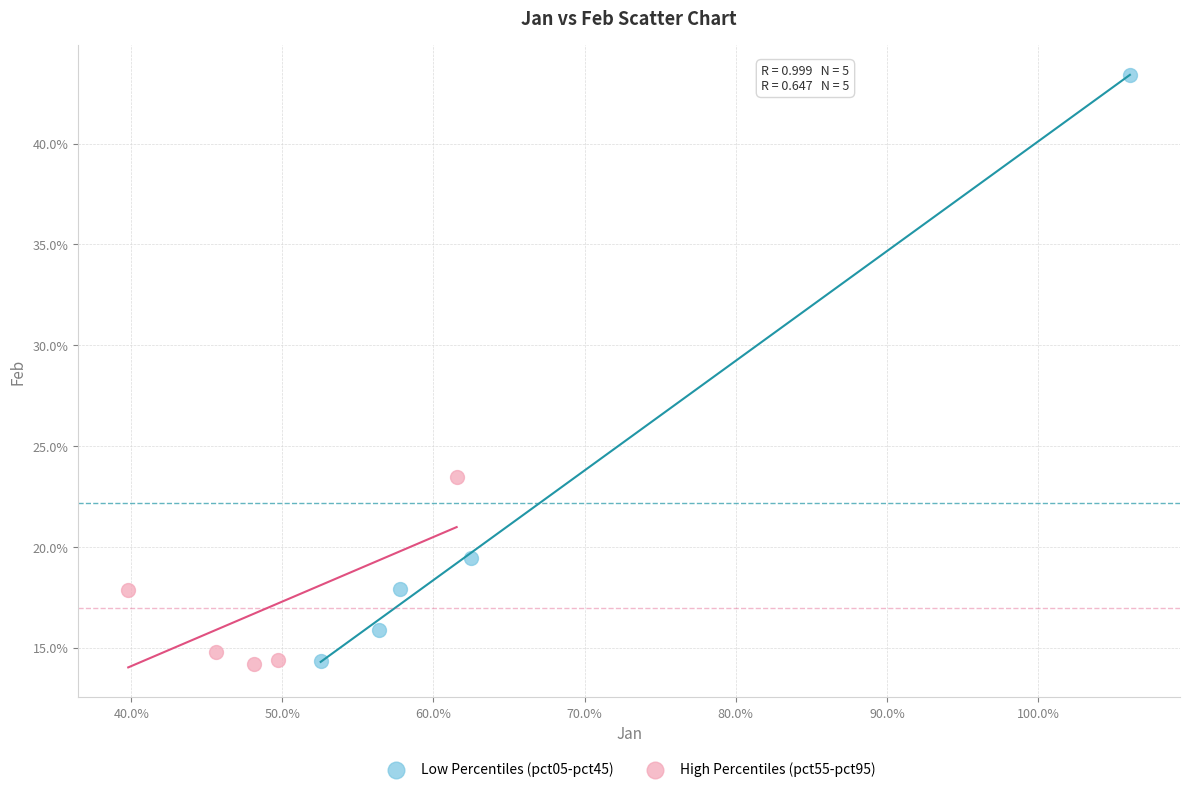

What are all the series names shown in the legend?

Low Percentiles (pct05-pct45), High Percentiles (pct55-pct95)